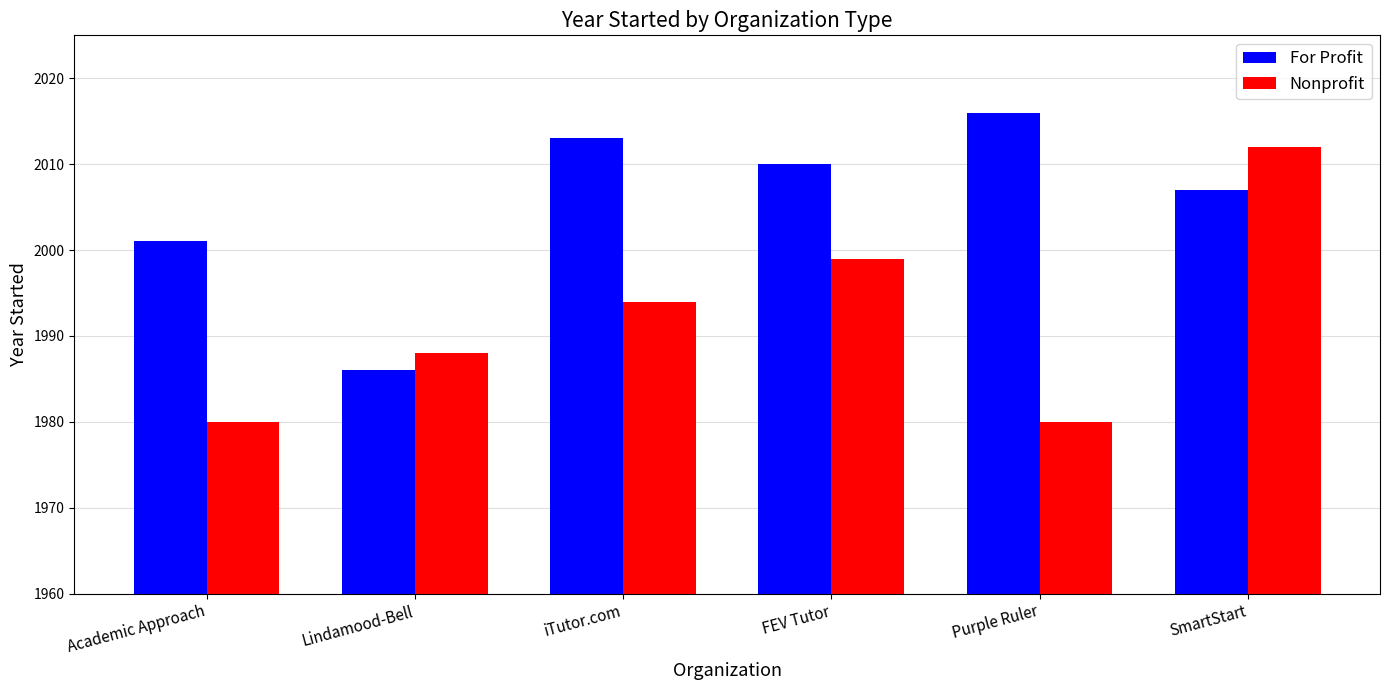

What are all the series names shown in the legend?

For Profit, Nonprofit